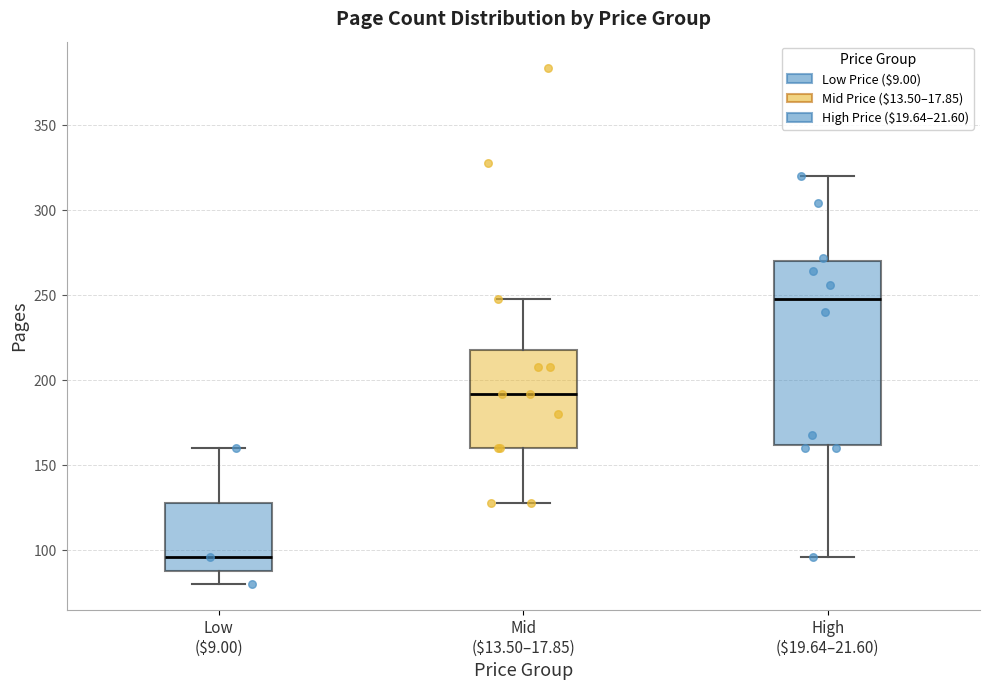

Reading left to right, transcribe this box plot: for each box, give where its median line is, the range the box spans, and where its two whiskers end, as read against the y-axis. The values are not printed on the chart, so give them approximately, as read against the axis.

Low ($9.00): median 95, box 90 to 130, whiskers 80 to 160
Mid ($13.50–17.85): median 190, box 160 to 220, whiskers 130 to 250
High ($19.64–21.60): median 250, box 160 to 270, whiskers 95 to 320